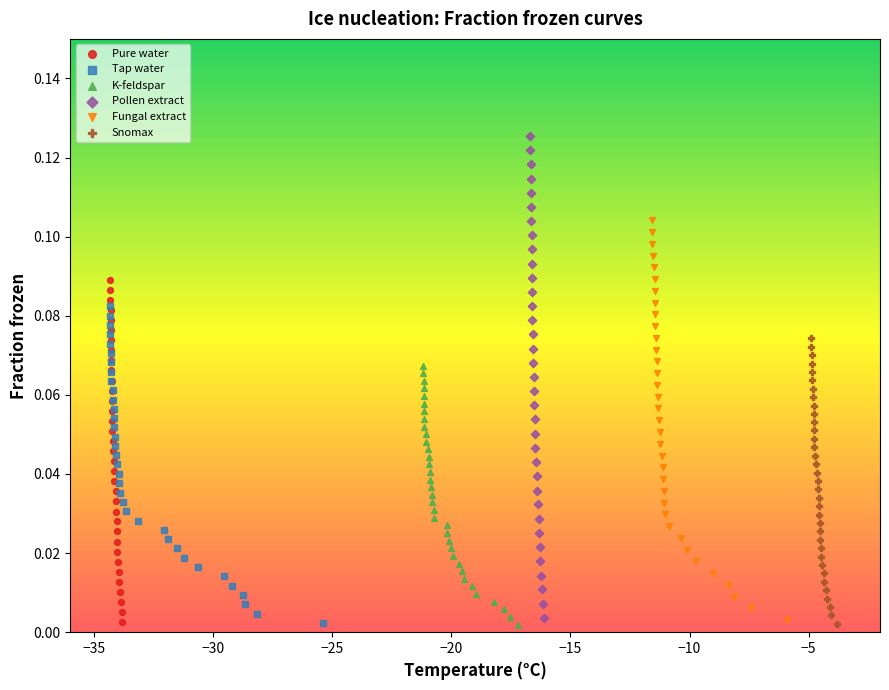

Which series has the widest spread of Y values?

Pollen extract